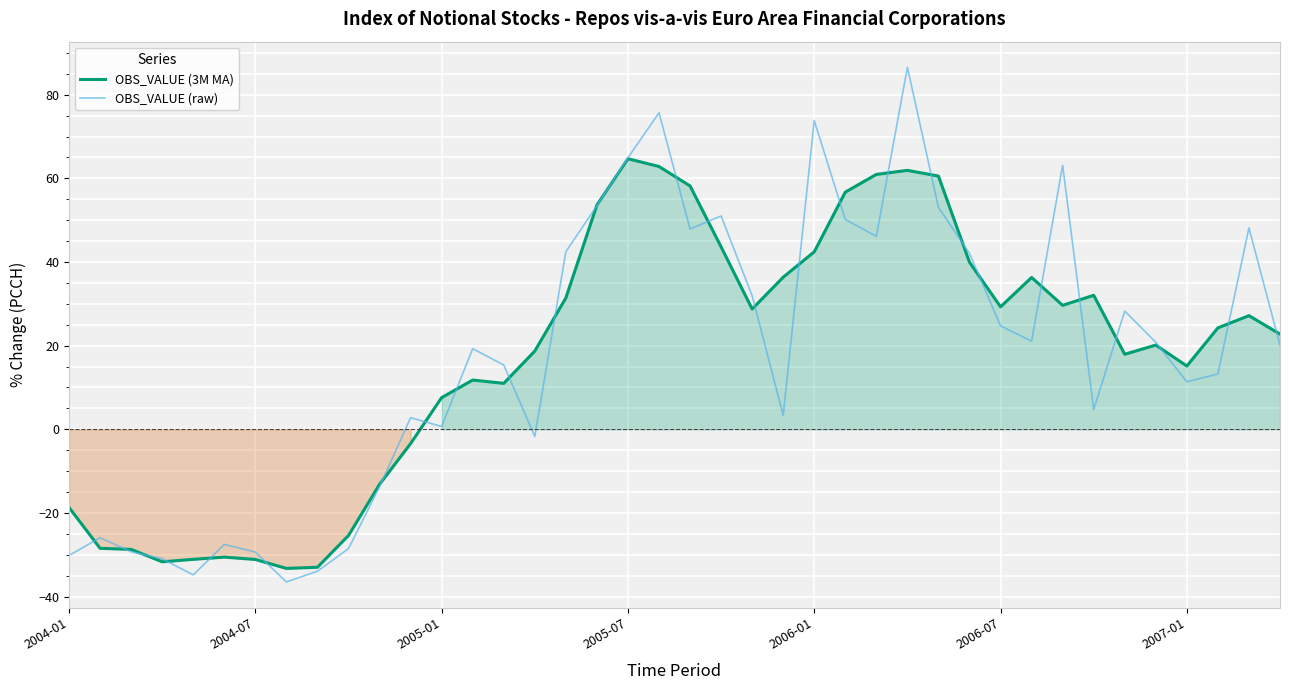

What is the highest value of the OBS_VALUE (raw) series?

86.5